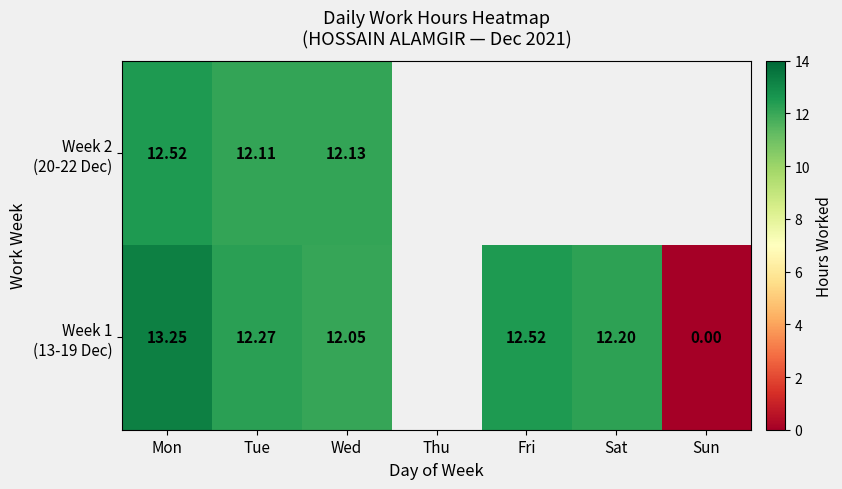

Which category has the lowest value across all series?

Sun